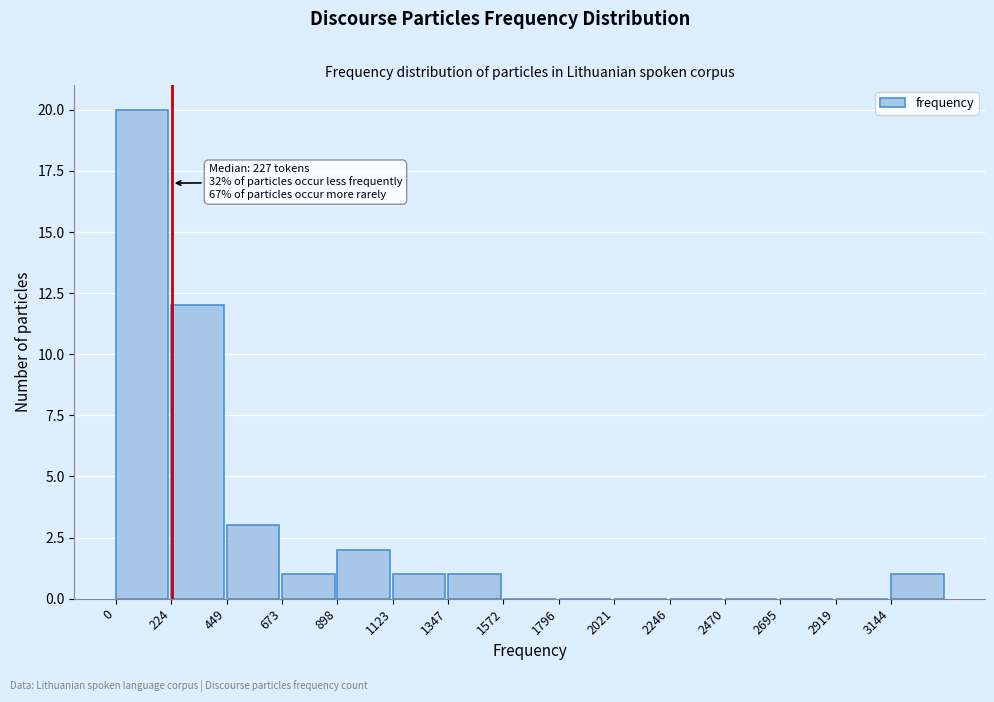

Which range on the x-axis has the tallest bar?

0 to 200